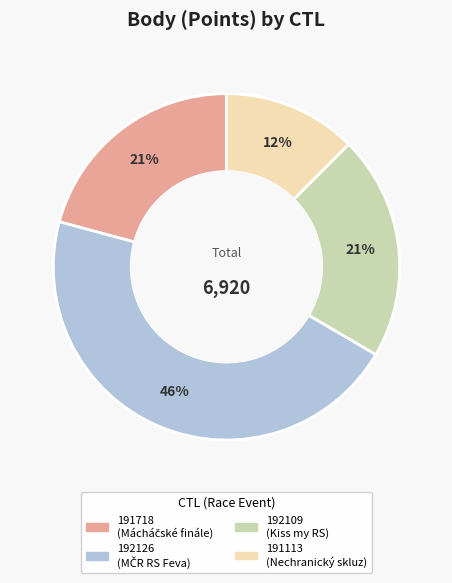

Do 192109 and 191718 together represent more than half of the pie?

No